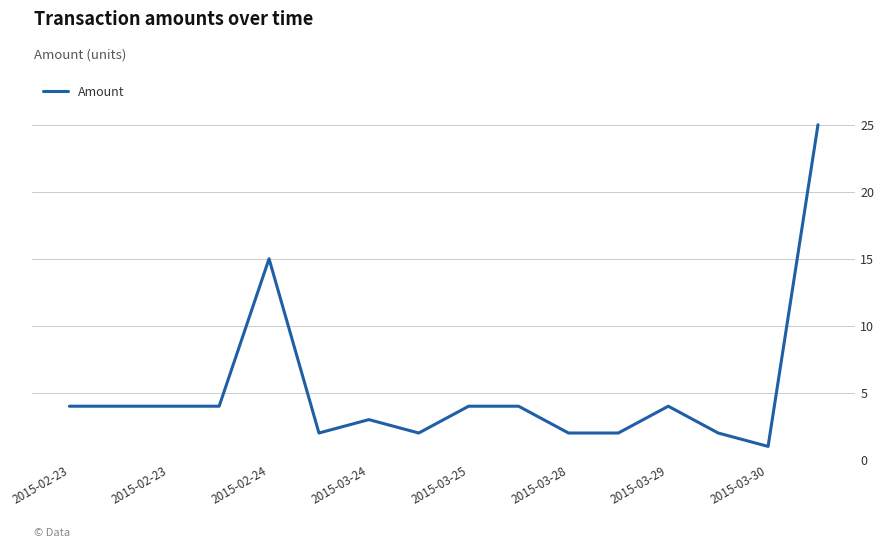

How many series are shown in this chart?

1